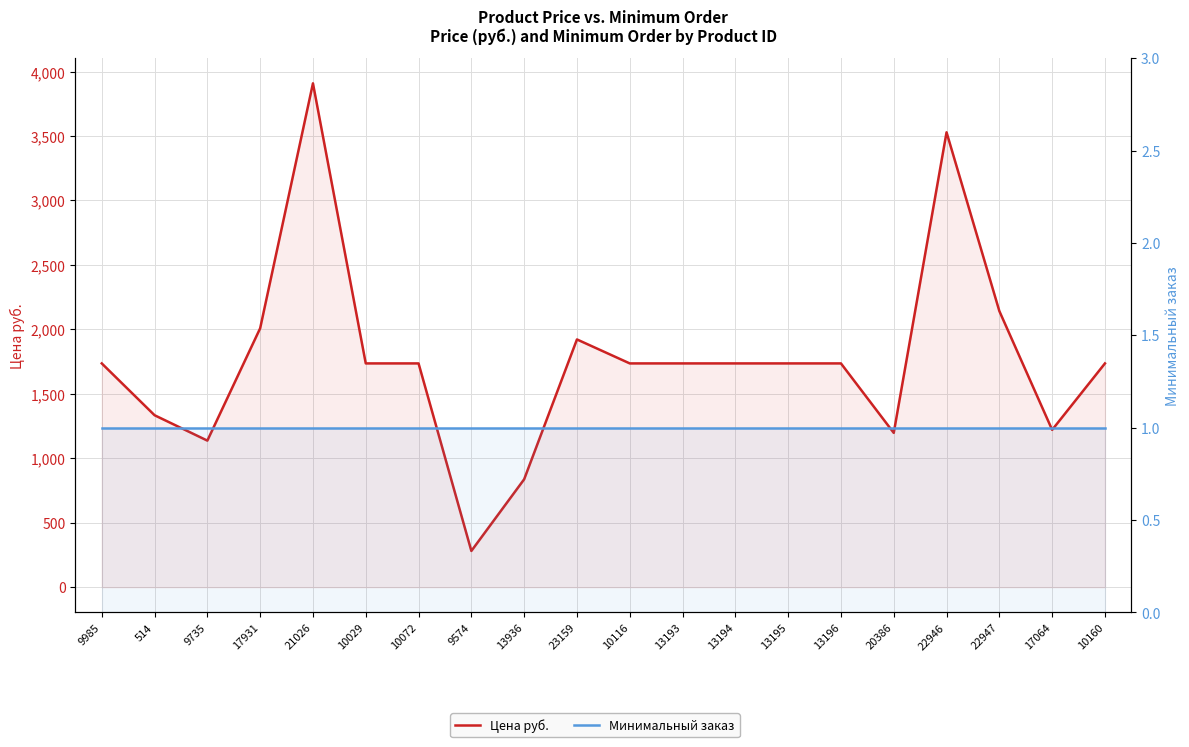

At which category is the sum across all series the highest?

21026